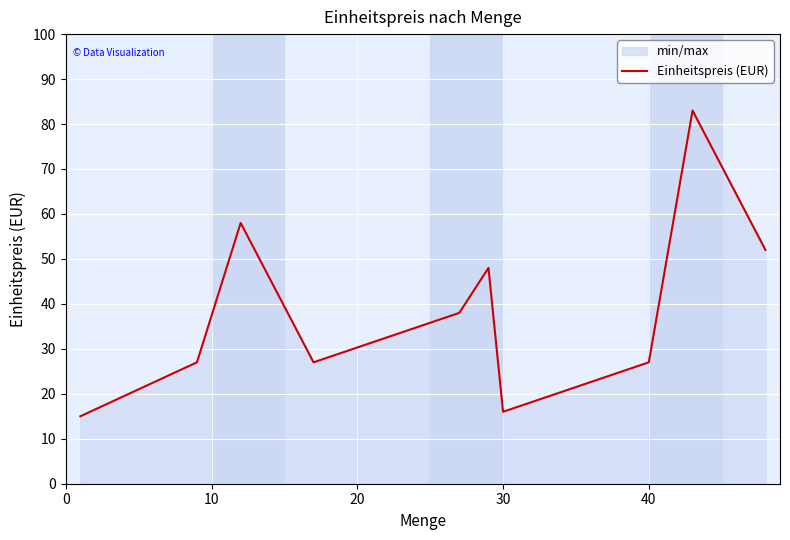

What is the change in value from 30 to 40?

+11